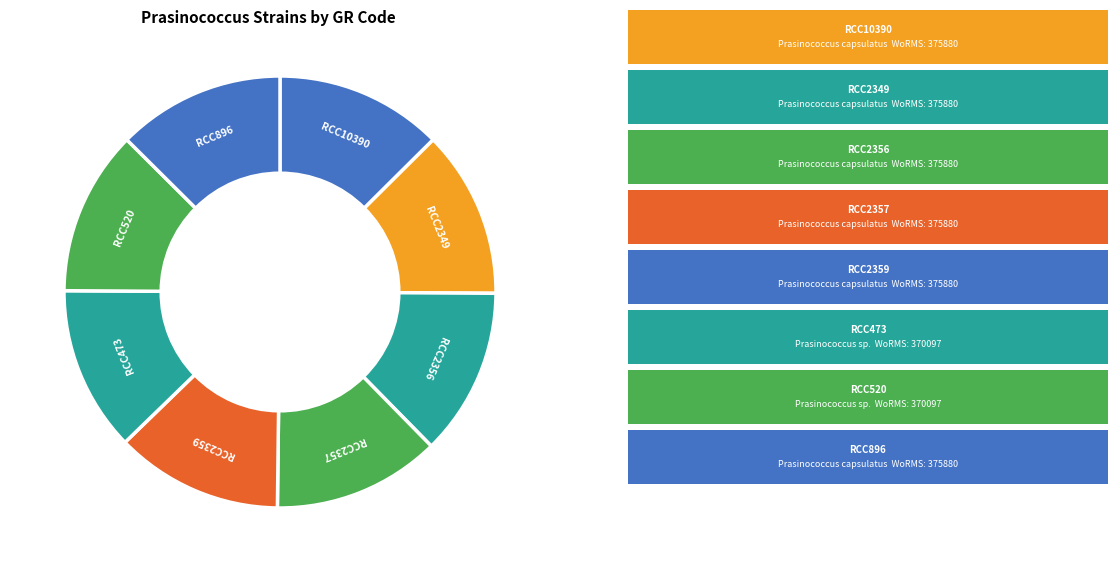

How many slices are in this pie chart?

8